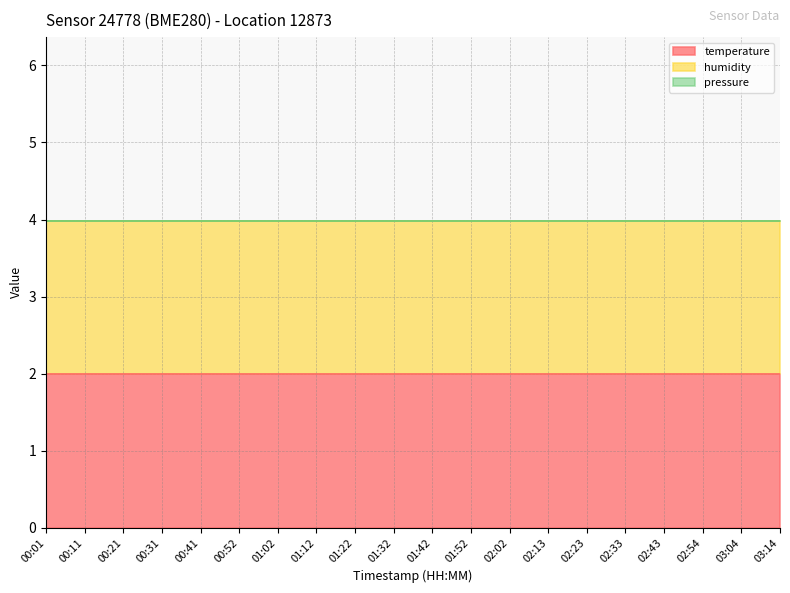

Reading left to right, transcribe all the data shown in this chart.

temperature: 00:01=2.0	00:11=2.0	00:21=2.0	00:31=2.0	00:41=2.0	00:52=2.0	01:02=2.0	01:12=2.0	01:22=2.0	01:32=2.0	01:42=2.0	01:52=2.0	02:02=2.0	02:13=2.0	02:23=2.0	02:33=2.0	02:43=2.0	02:54=2.0	03:04=2.0	03:14=2.0
humidity: 00:01=2.0	00:11=2.0	00:21=2.0	00:31=2.0	00:41=2.0	00:52=2.0	01:02=2.0	01:12=2.0	01:22=2.0	01:32=2.0	01:42=2.0	01:52=2.0	02:02=2.0	02:13=2.0	02:23=2.0	02:33=2.0	02:43=2.0	02:54=2.0	03:04=2.0	03:14=2.0
pressure: 00:01=0.0	00:11=0.0	00:21=0.0	00:31=0.0	00:41=0.0	00:52=0.0	01:02=0.0	01:12=0.0	01:22=0.0	01:32=0.0	01:42=0.0	01:52=0.0	02:02=0.0	02:13=0.0	02:23=0.0	02:33=0.0	02:43=0.0	02:54=0.0	03:04=0.0	03:14=0.0